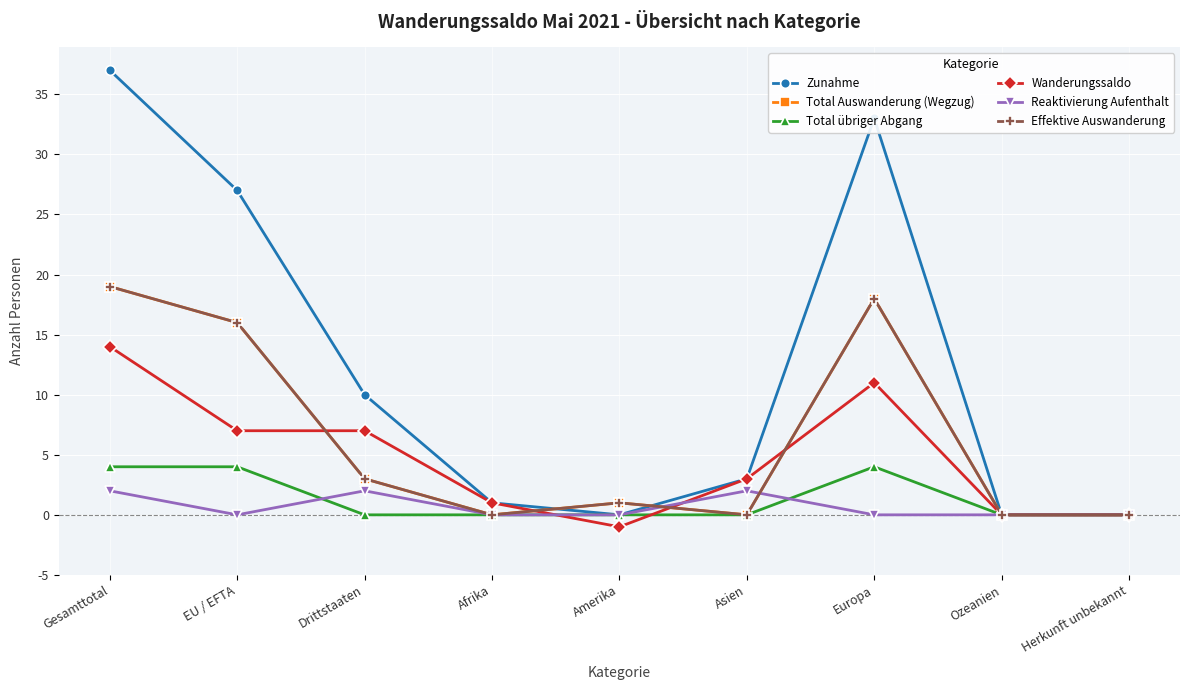

Is this an area chart (filled region under the line)?

No